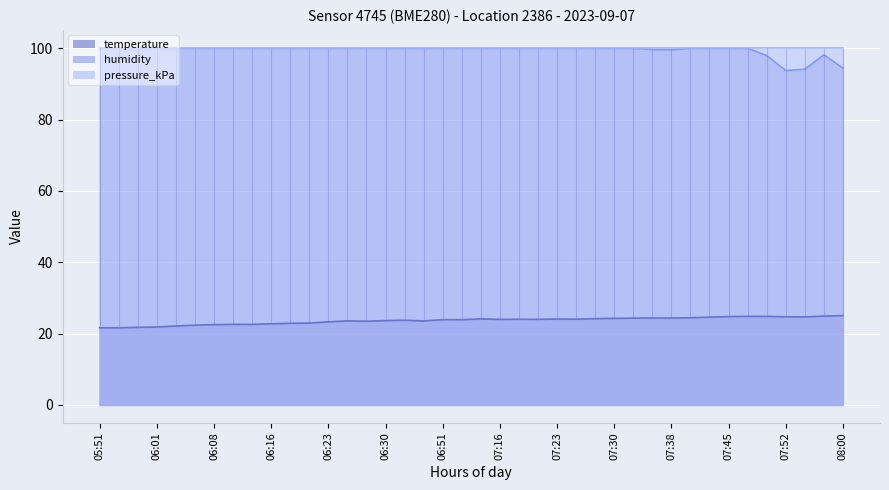

Between 05:51 and 07:16, which is larger?

07:16